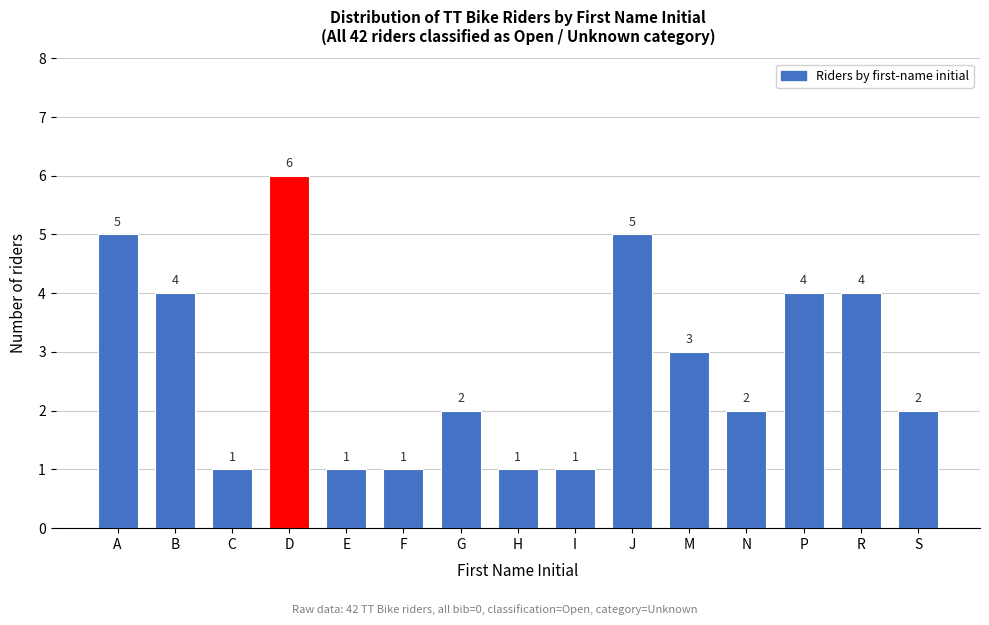

Reading left to right, list all the values displayed in this chart.

5	4	1	6	1	1	2	1	1	5	3	2	4	4	2